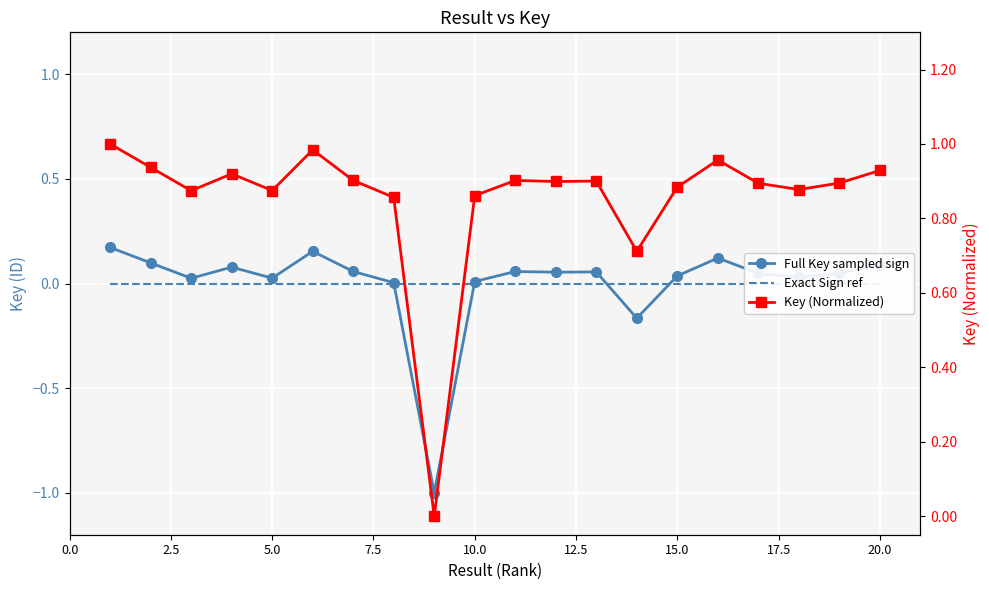

True or false: Key (Normalized) has more than 2 interior local peaks.

True